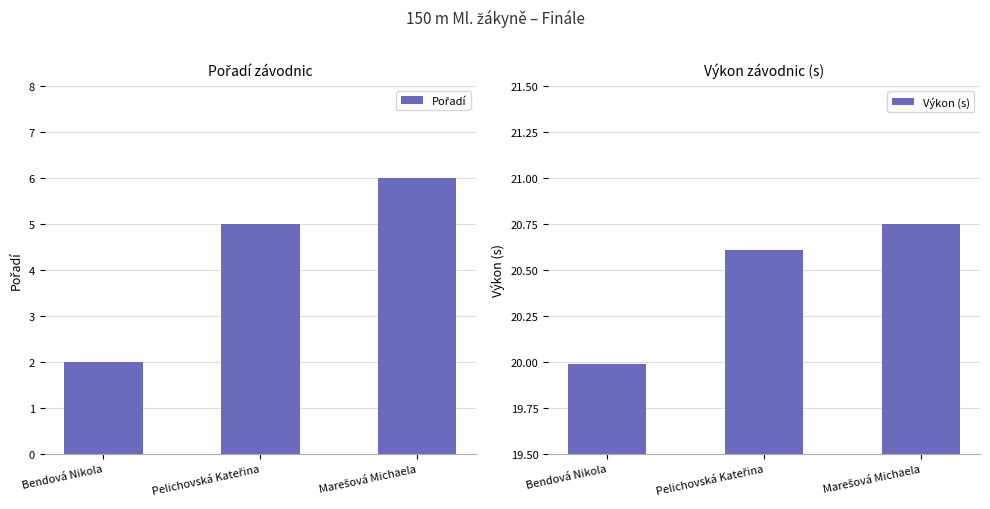

How many bars are there in each group?

2